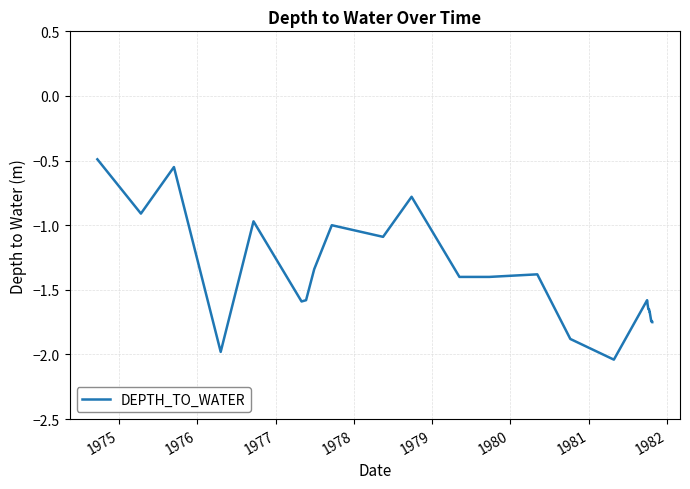

What is the maximum value shown in the chart?

-0.5